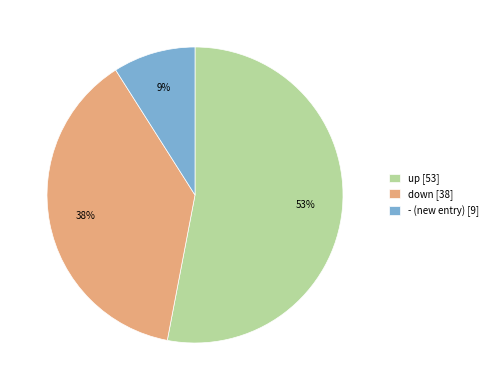

Is it true that up is 60% of the pie?

False